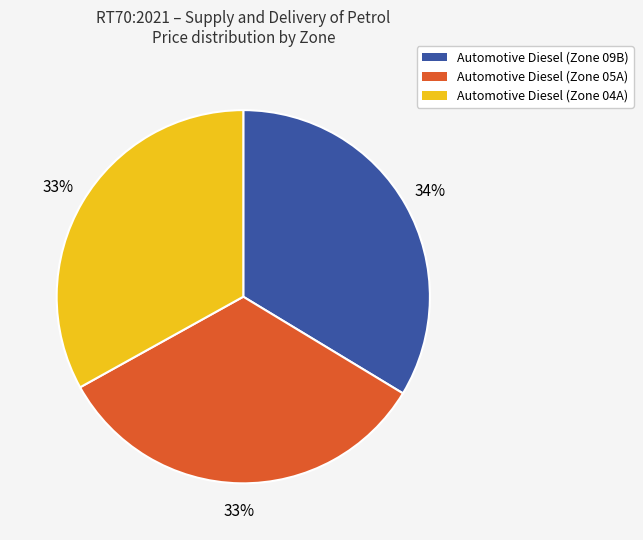

Is there any slice that represents more than half of the pie?

No